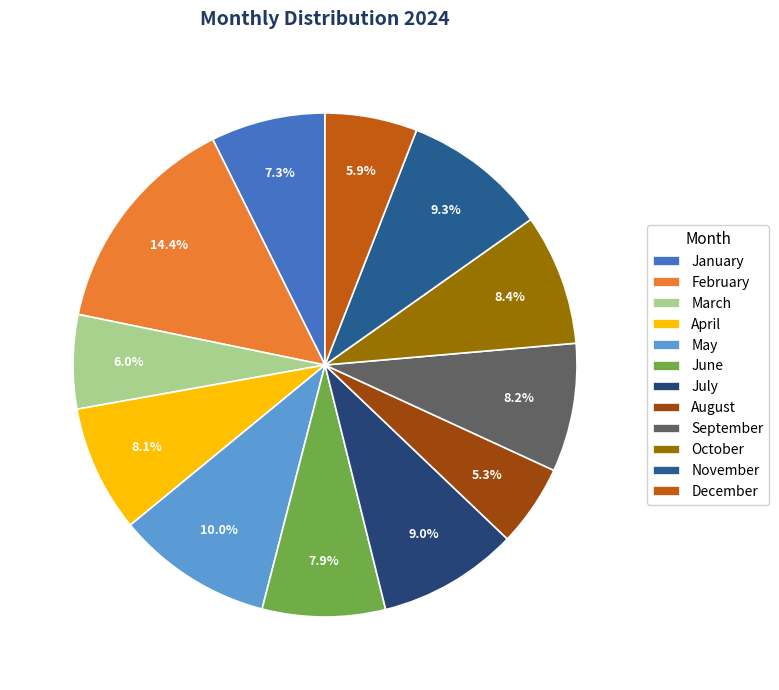

What is the total percentage of April and June?

16.0%